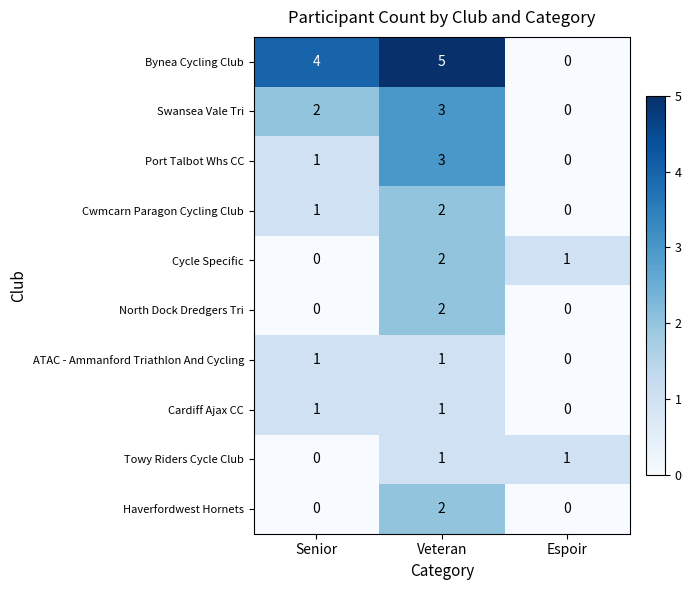

At which category is the sum across all series the highest?

Veteran